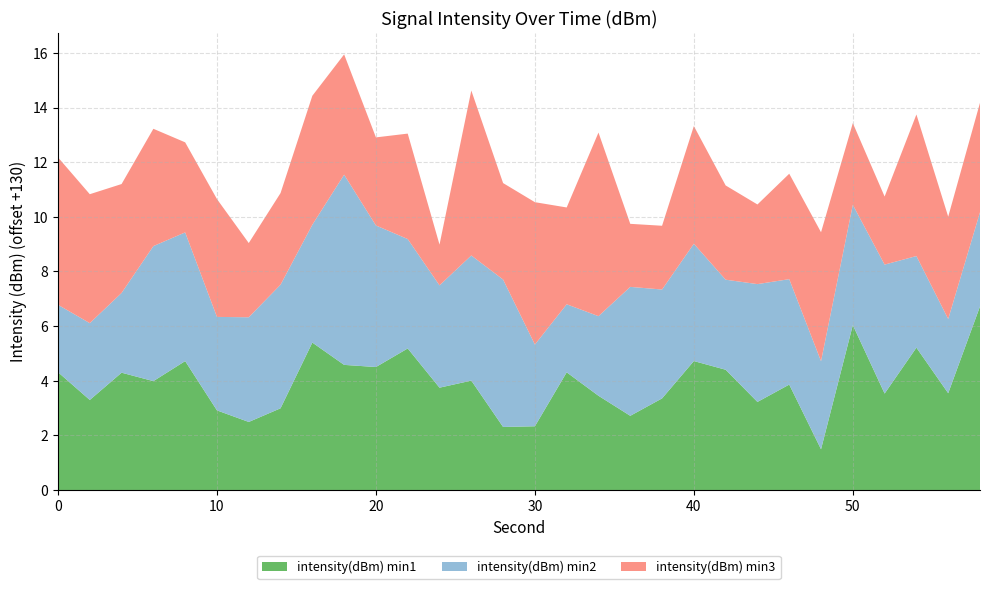

Reading left to right, what are all the values shown in this chart?

intensity(dBm) min1: -125.7	-126.7	-125.7	-126.0	-125.3	-127.1	-127.5	-127.0	-124.6	-125.4	-125.5	-124.8	-126.3	-126.0	-127.7	-127.7	-125.7	-126.6	-127.3	-126.6	-125.3	-125.6	-126.8	-126.1	-128.5	-124.0	-126.5	-124.8	-126.5	-123.3
intensity(dBm) min2: -127.5	-127.2	-127.1	-125.1	-125.3	-126.6	-126.2	-125.5	-125.7	-123.0	-124.8	-126.0	-126.3	-125.4	-124.6	-127.0	-127.5	-127.1	-125.3	-126.0	-125.7	-126.7	-125.7	-126.1	-126.8	-125.6	-125.3	-126.6	-127.3	-126.6
intensity(dBm) min3: -124.6	-125.3	-126.0	-125.7	-126.7	-125.7	-127.3	-126.6	-125.3	-125.6	-126.8	-126.1	-128.5	-124.0	-126.5	-124.8	-126.5	-123.3	-127.7	-127.7	-125.7	-126.6	-127.1	-126.1	-125.3	-127.0	-127.5	-124.8	-126.3	-126.0